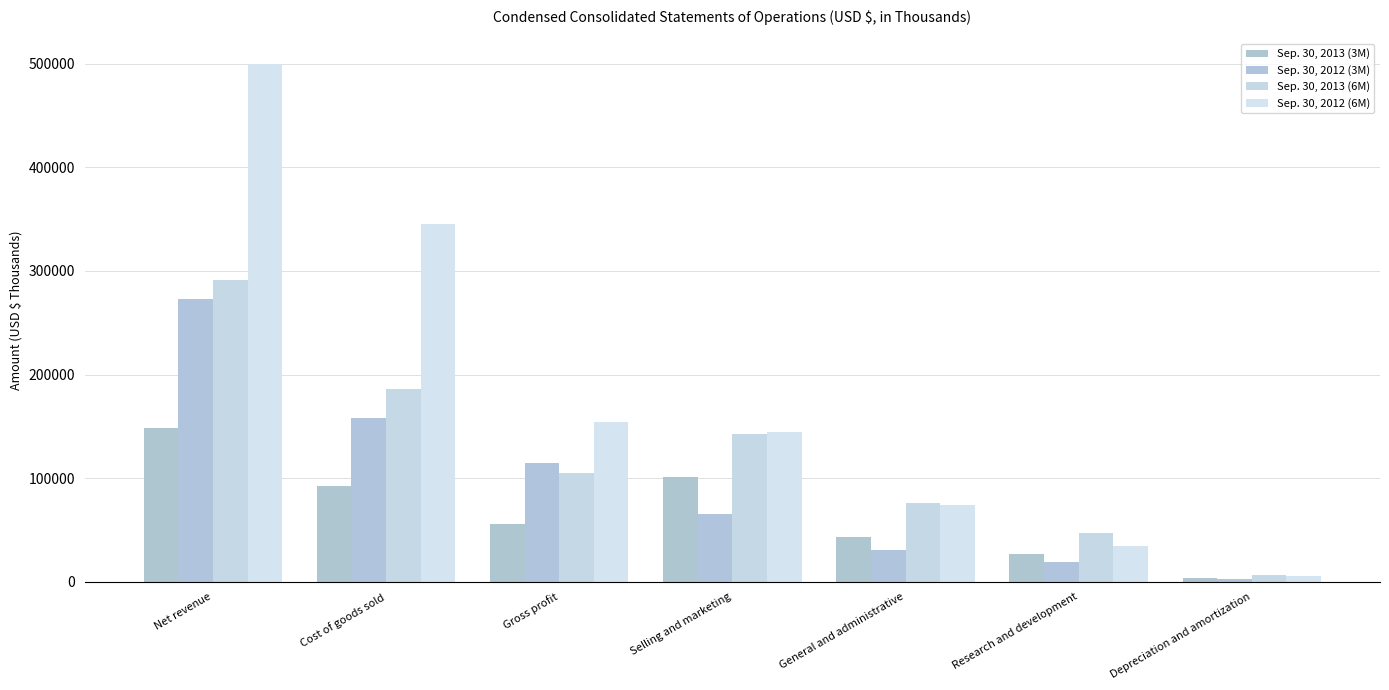

Rank the series at Gross profit from lowest to highest value.

Sep. 30, 2013 (3M), Sep. 30, 2013 (6M), Sep. 30, 2012 (3M), Sep. 30, 2012 (6M)